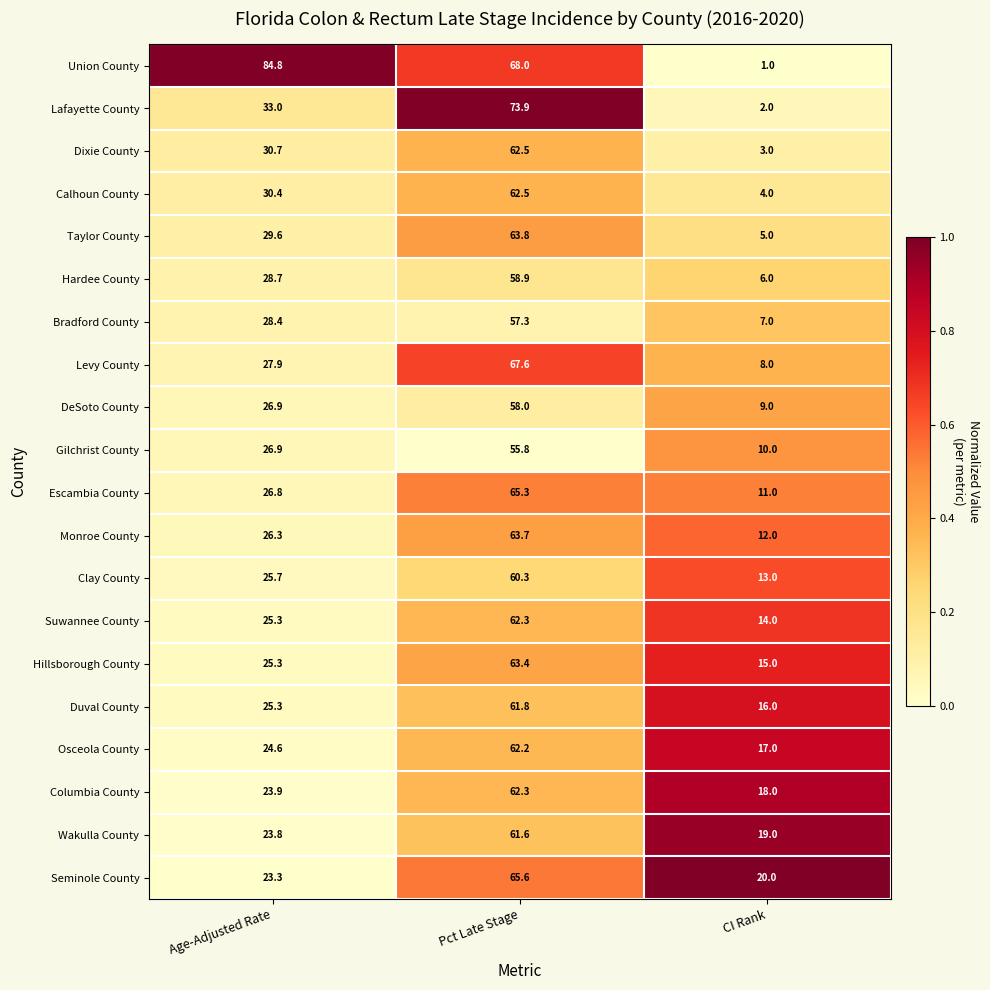

Which series changed the most between Age-Adjusted Rate and Pct Late Stage?

Seminole County